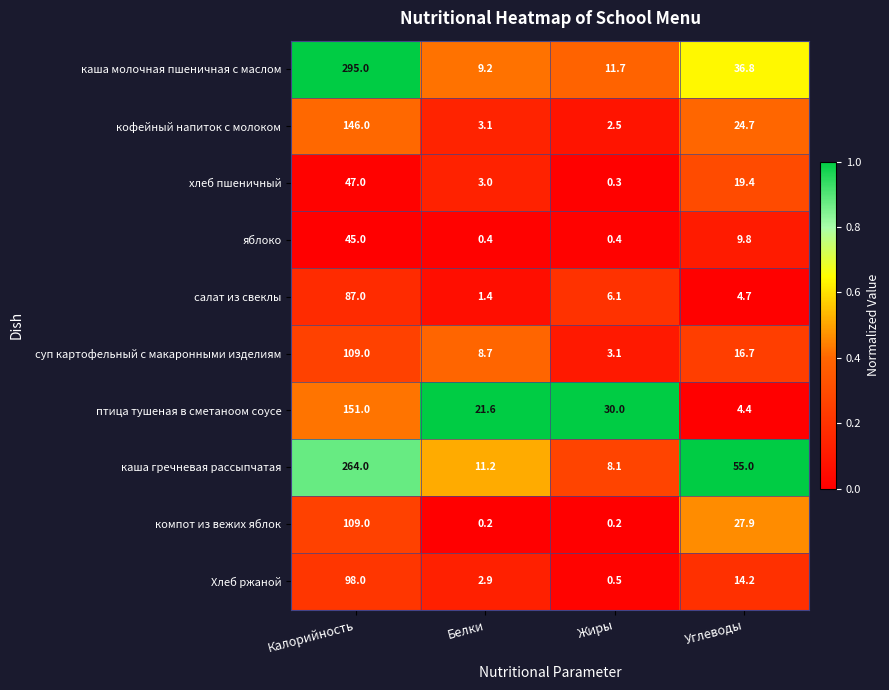

Which series has the largest range (max minus min)?

каша молочная пшеничная с маслом